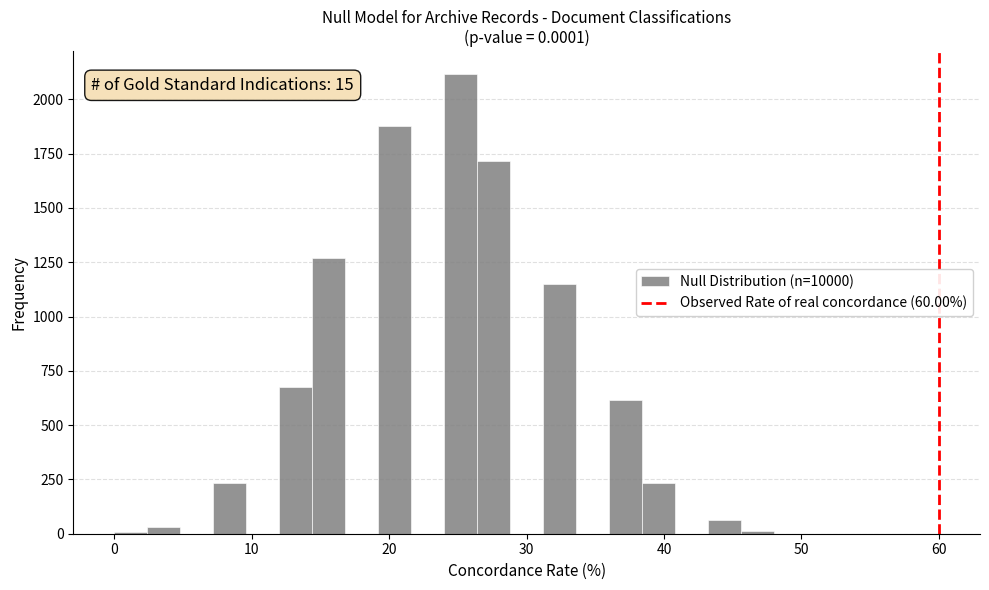

Read against the x-axis, roughly where is the centre of the tallest bar?

25